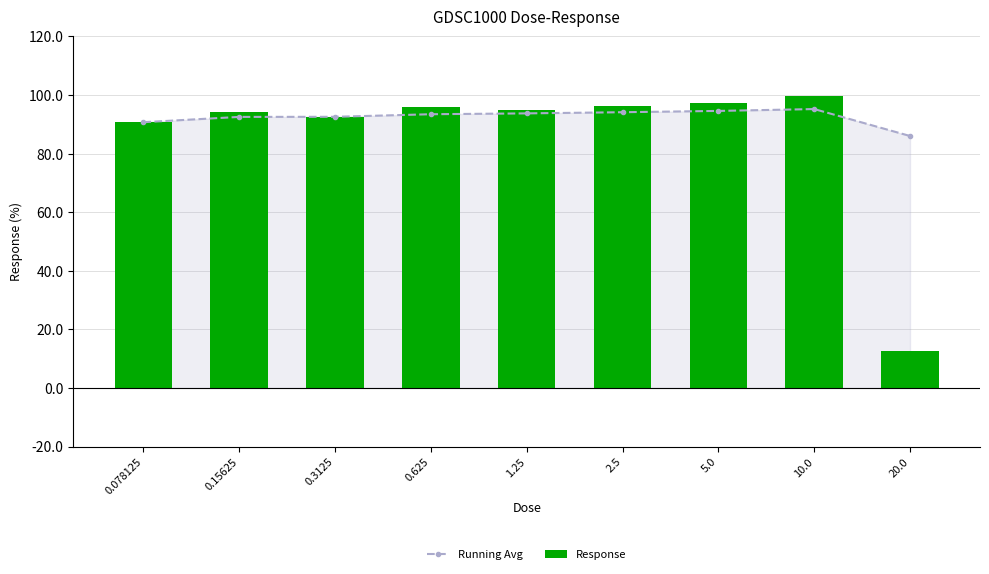

What is the spread (max minus min) of values at 10.0?

4.4